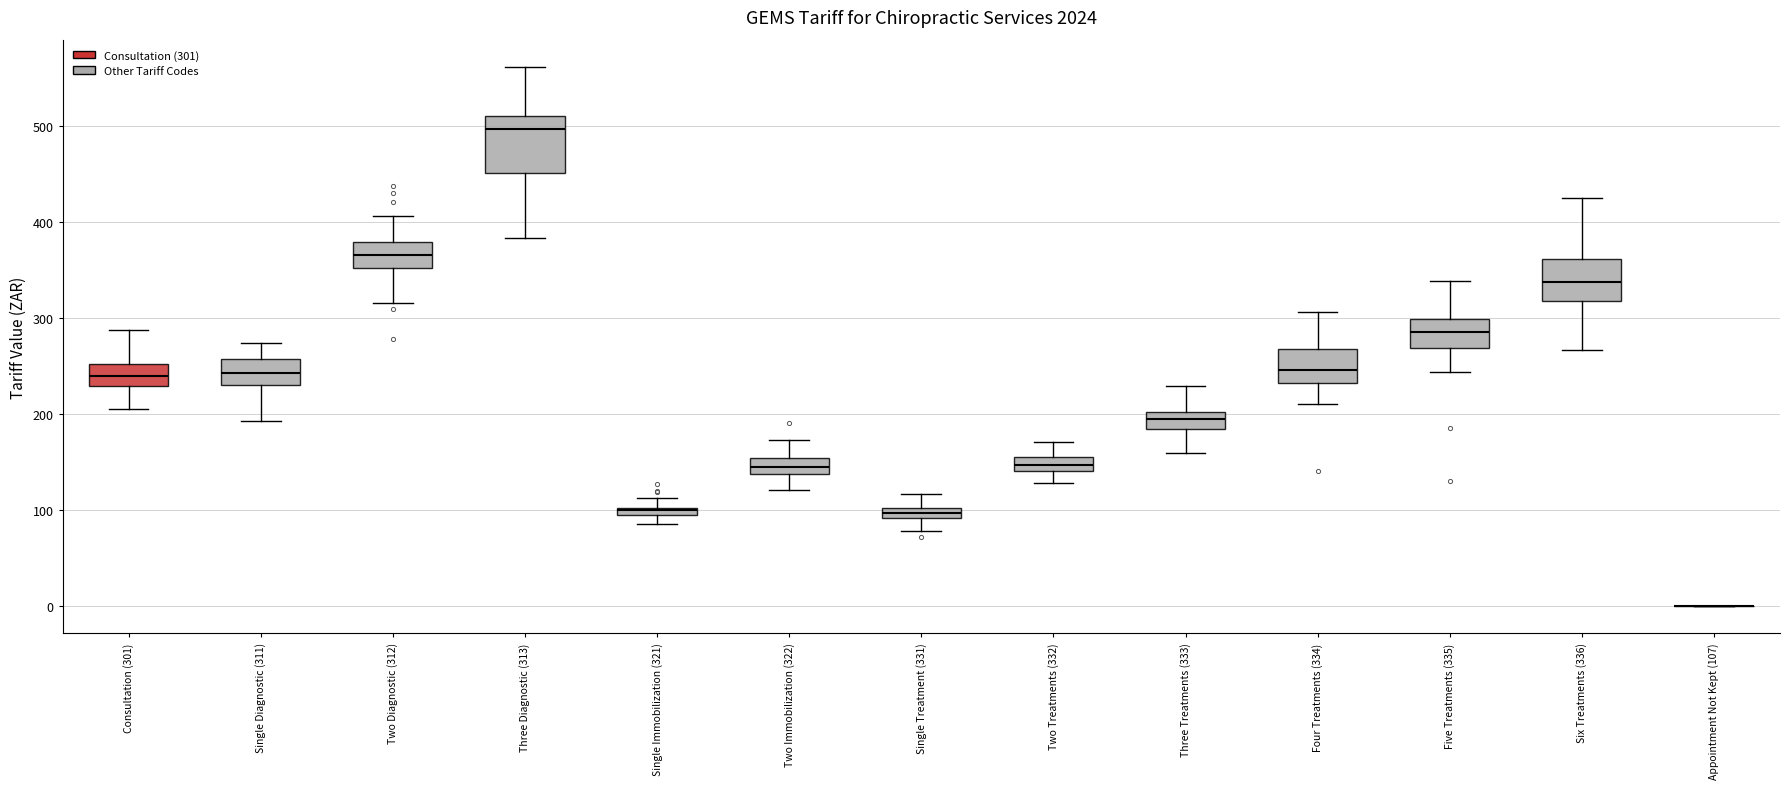

Comparing the boxes themselves (not the whiskers), which one is the tallest?

Three Diagnostic (313)